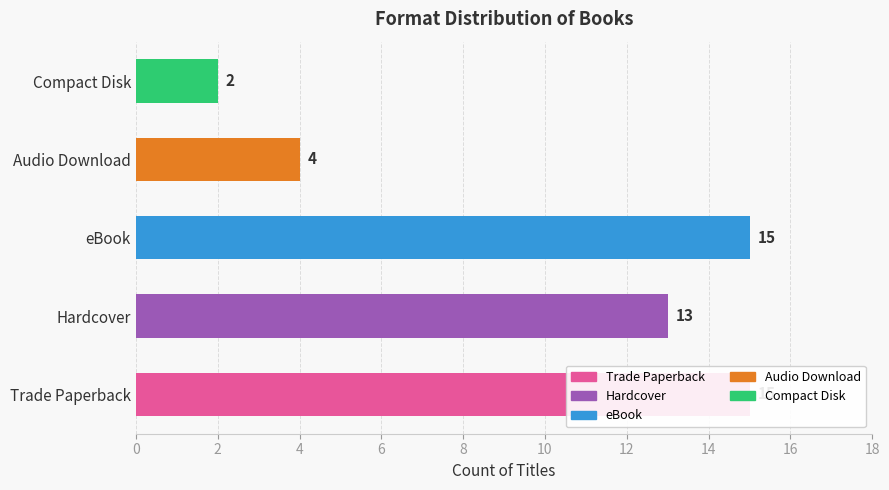

Which category has the lowest value across all series?

Compact Disk